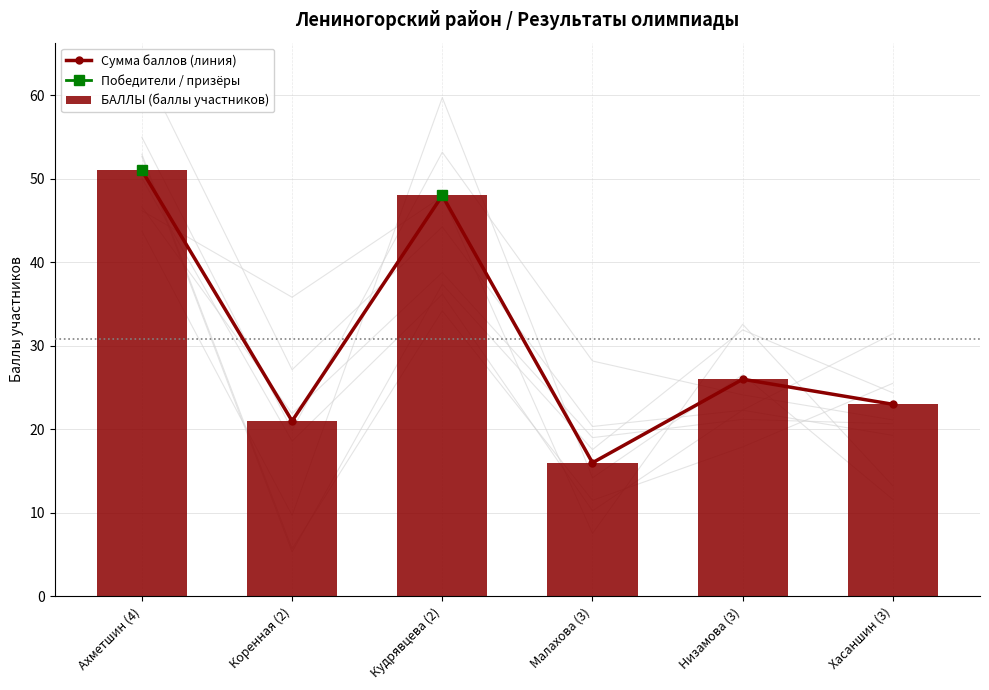

At how many categories does at least one series exceed 36?

2